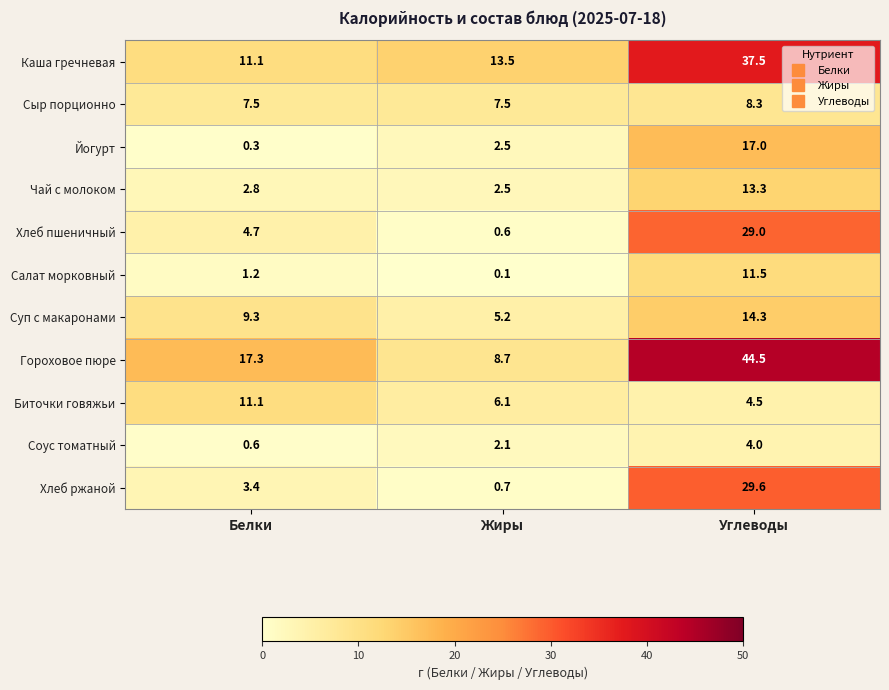

What is the difference between the maximum and minimum values in the Биточки говяжьи series?

6.6